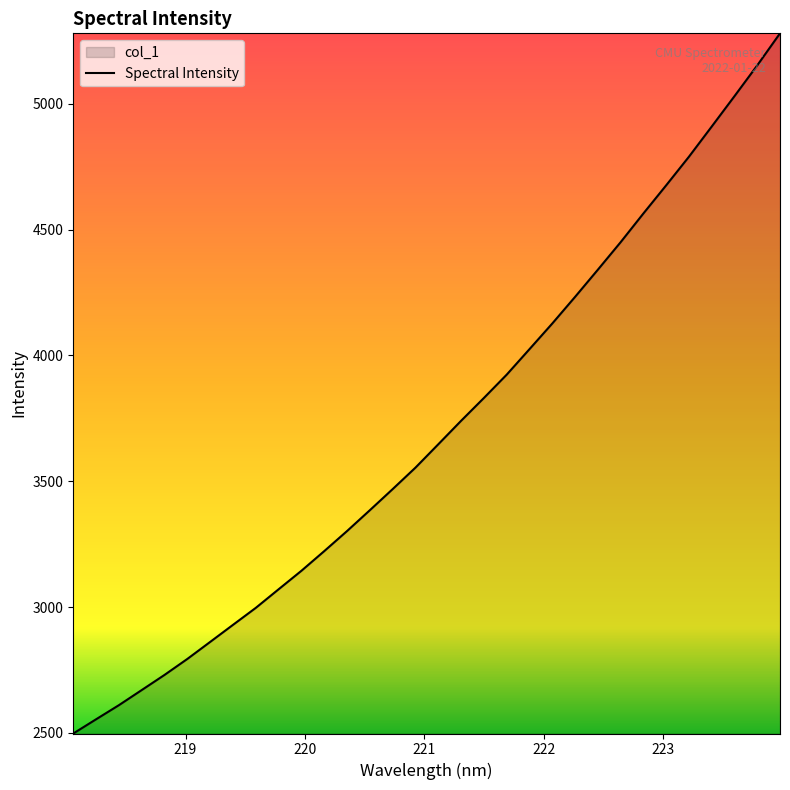

What is the maximum value shown in the chart?

5280.6